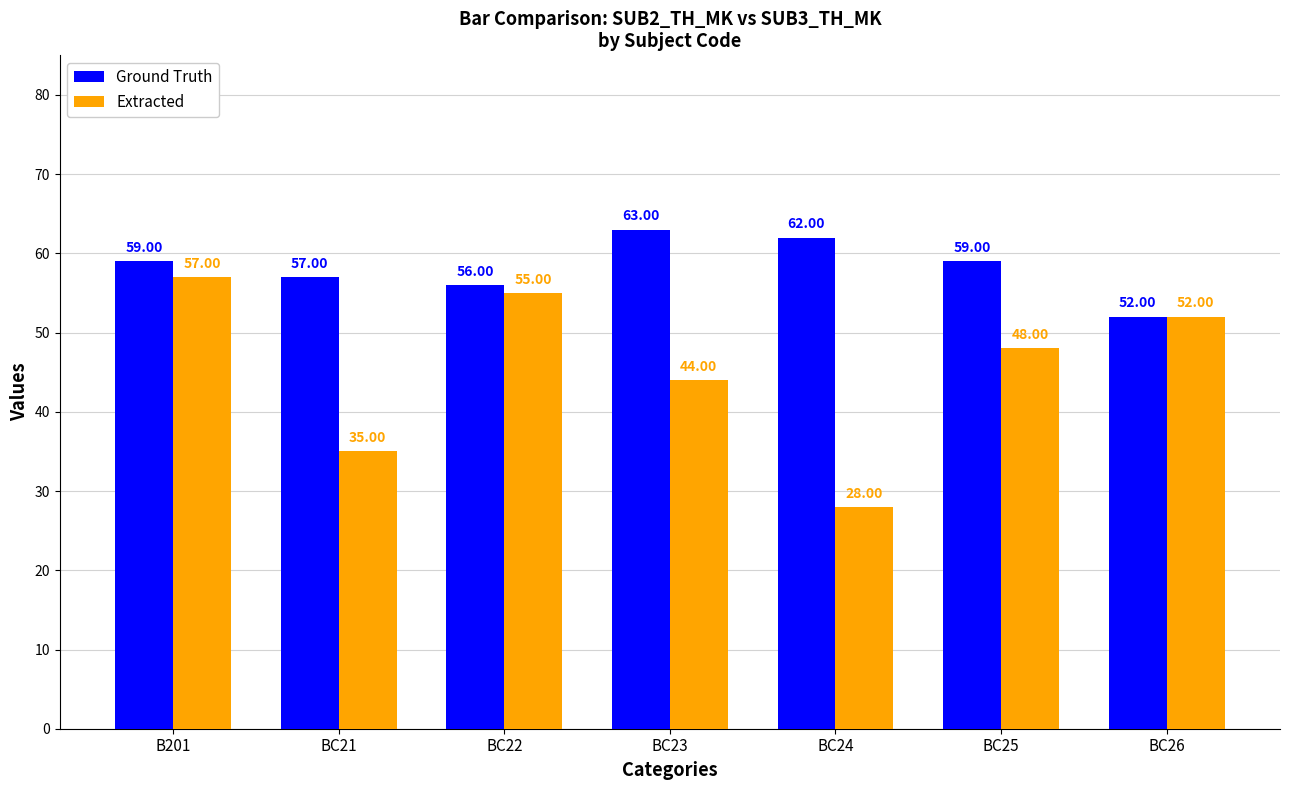

Rank the series by their average value, from highest to lowest.

Ground Truth, Extracted